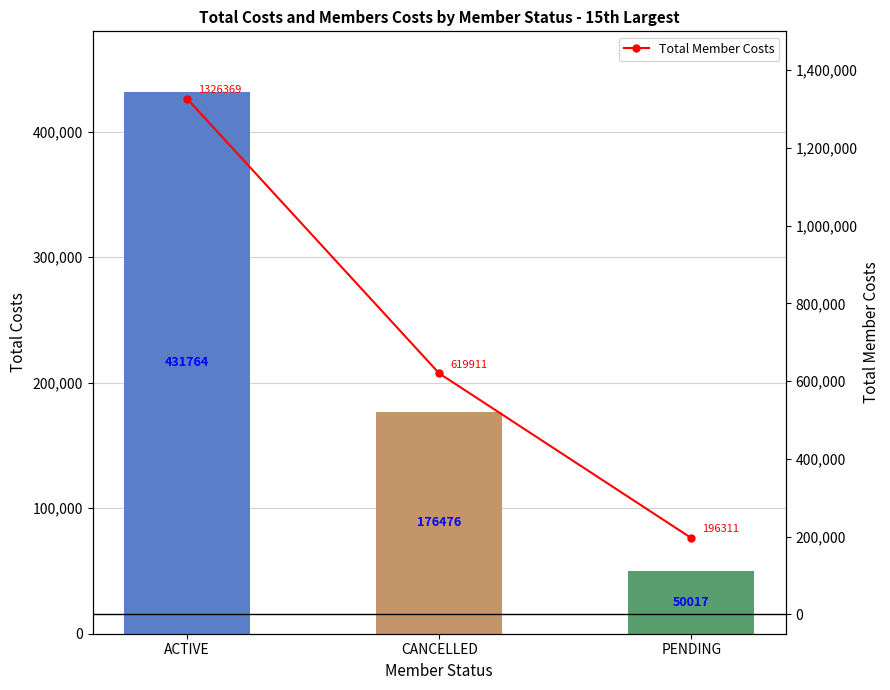

The chart shows a value of 875871 at ACTIVE. True or false?

False